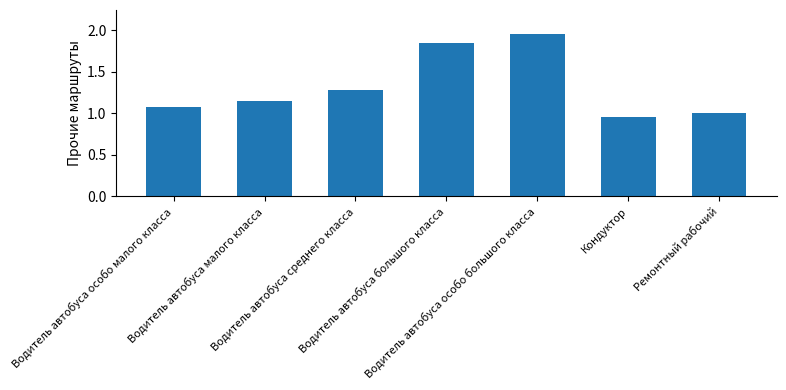

What is the average value?

1.3